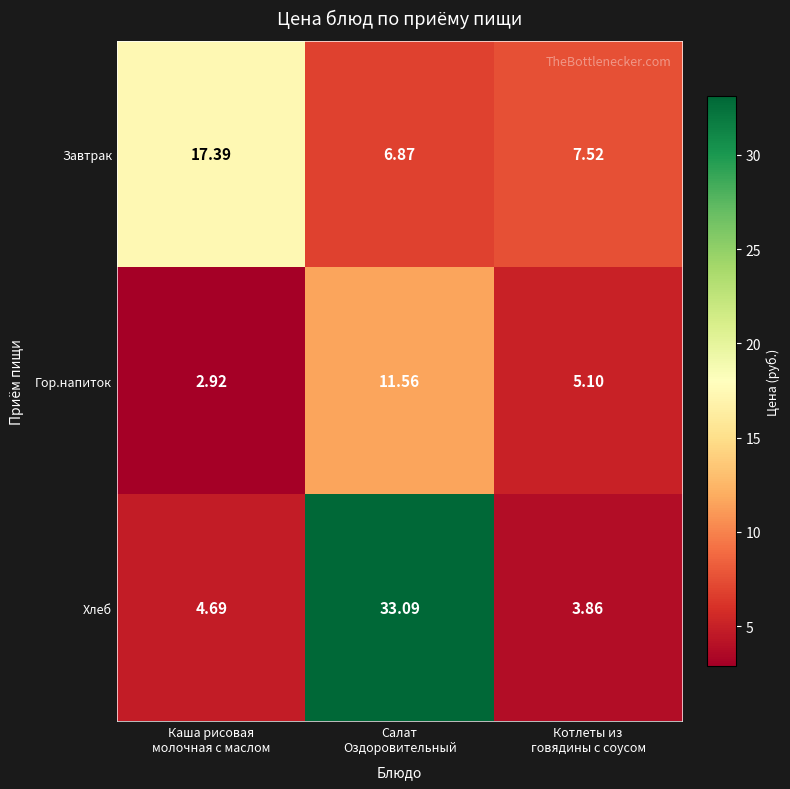

List the series in order of their overall mean, lowest first.

Гор.напиток, Завтрак, Хлеб